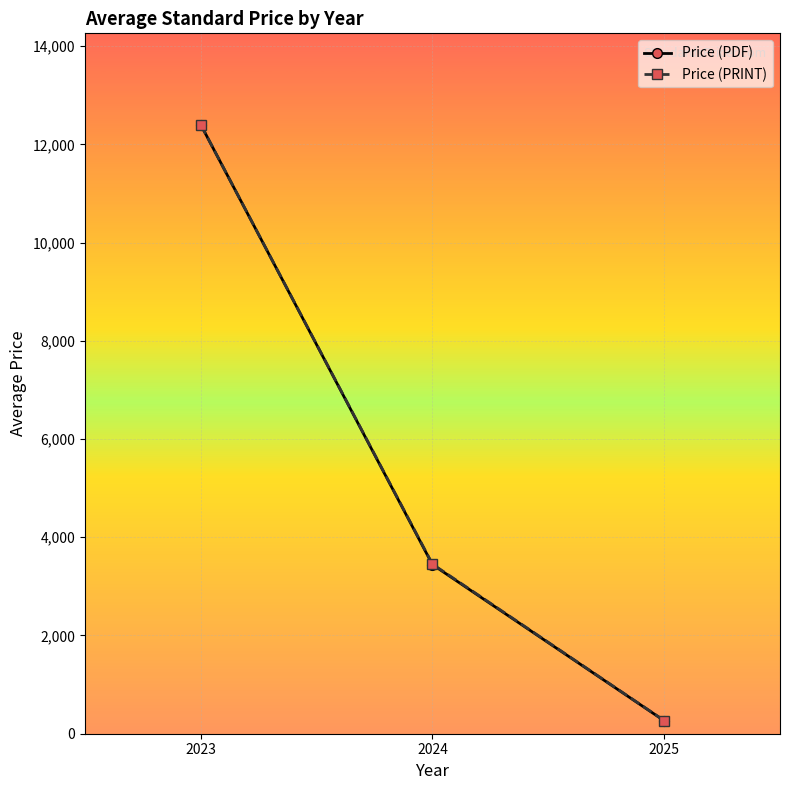

Which series has the widest spread of values?

Price (PDF)